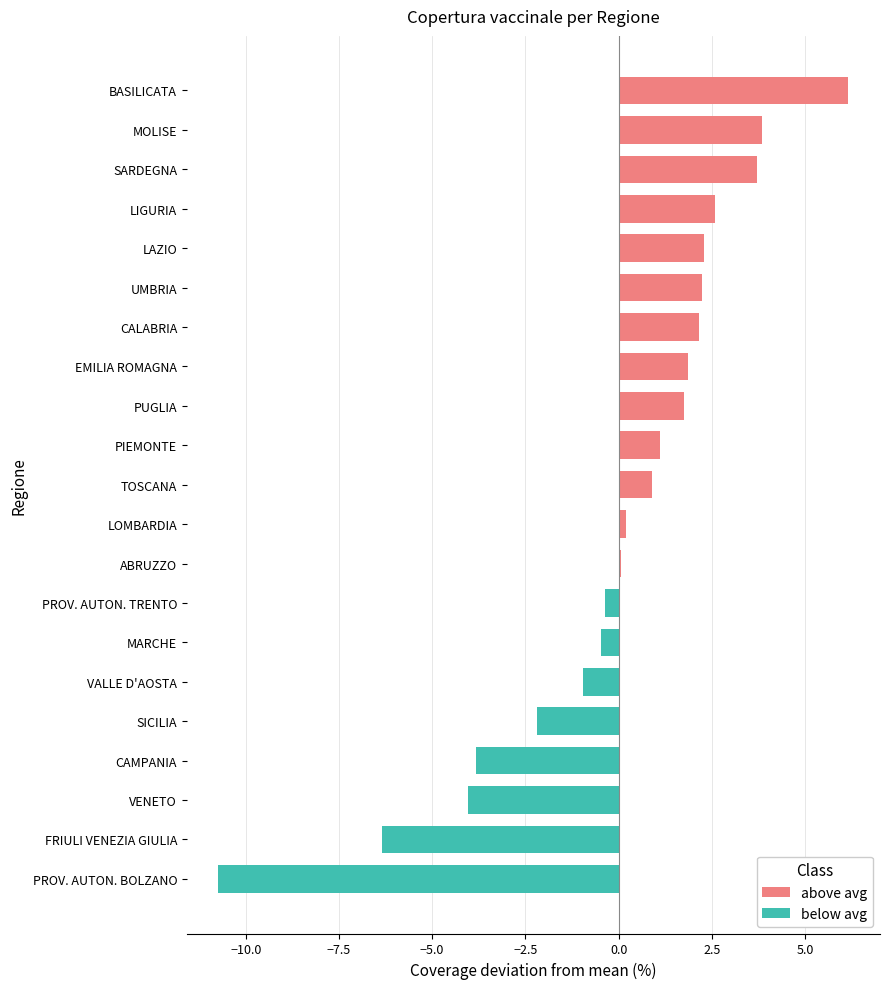

Which label corresponds to the largest value in the chart?

BASILICATA